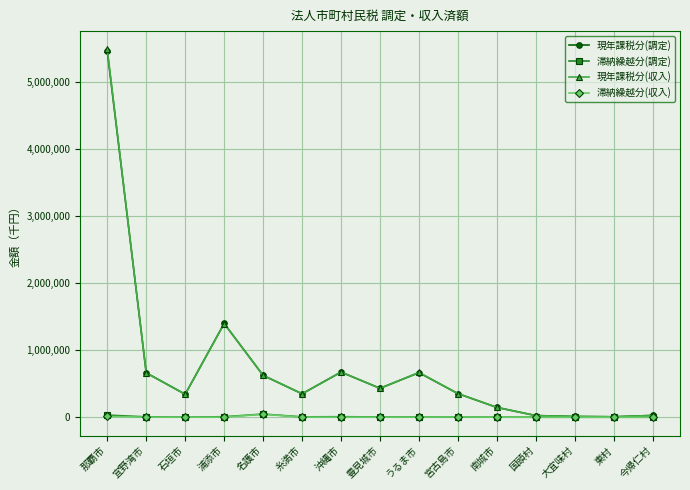

At how many categories does at least one series exceed 3488382?

1